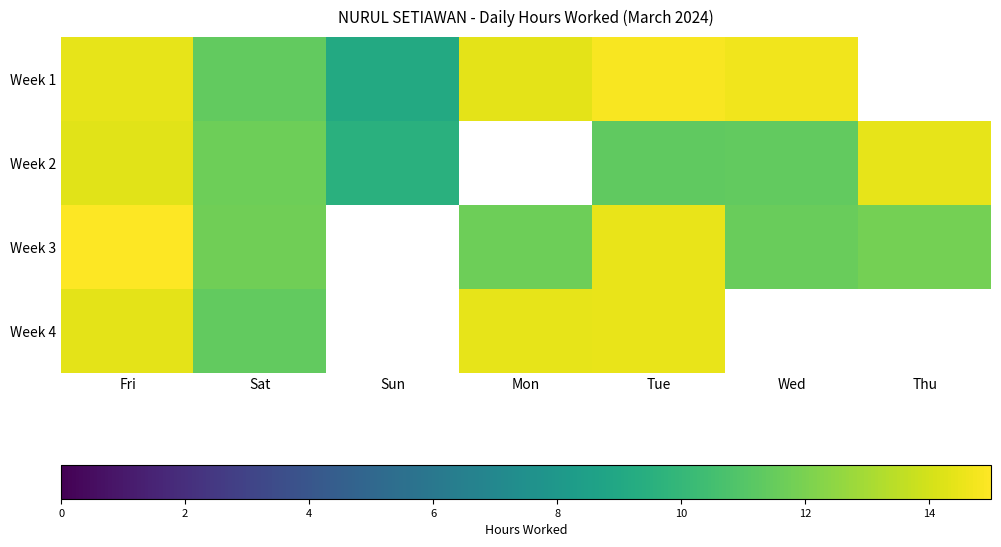

Is the value of Week 1 at Mon greater than the value of Week 2 at Fri?

Yes